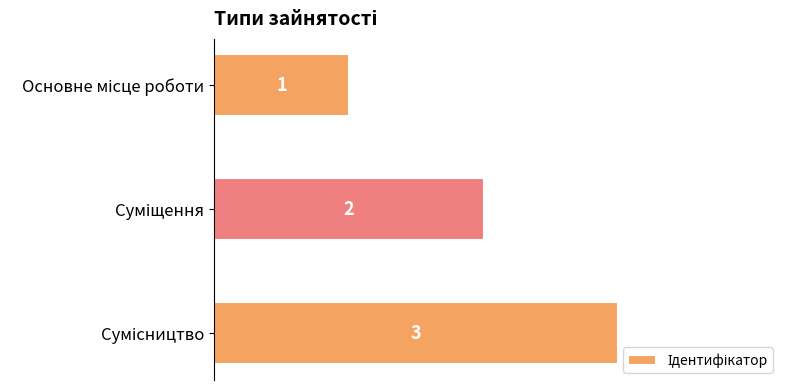

What is the sum of all values?

6